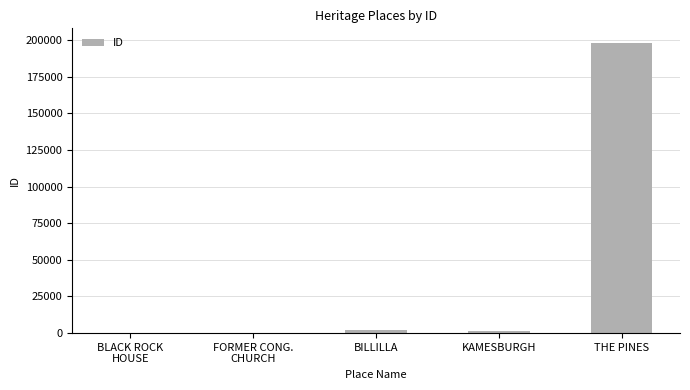

What is the average value?

40517